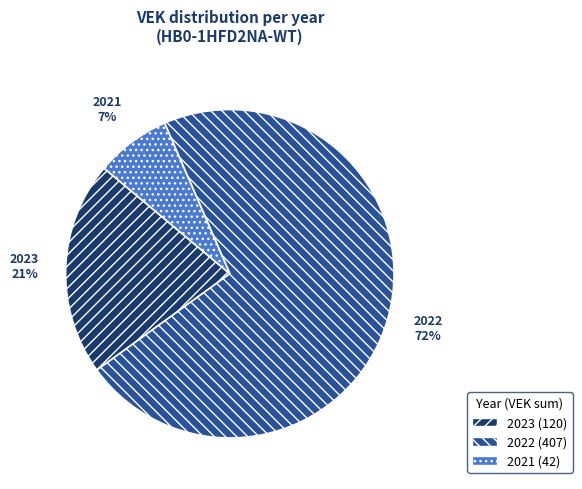

Rank the categories by value from highest to lowest.

2022, 2023, 2021